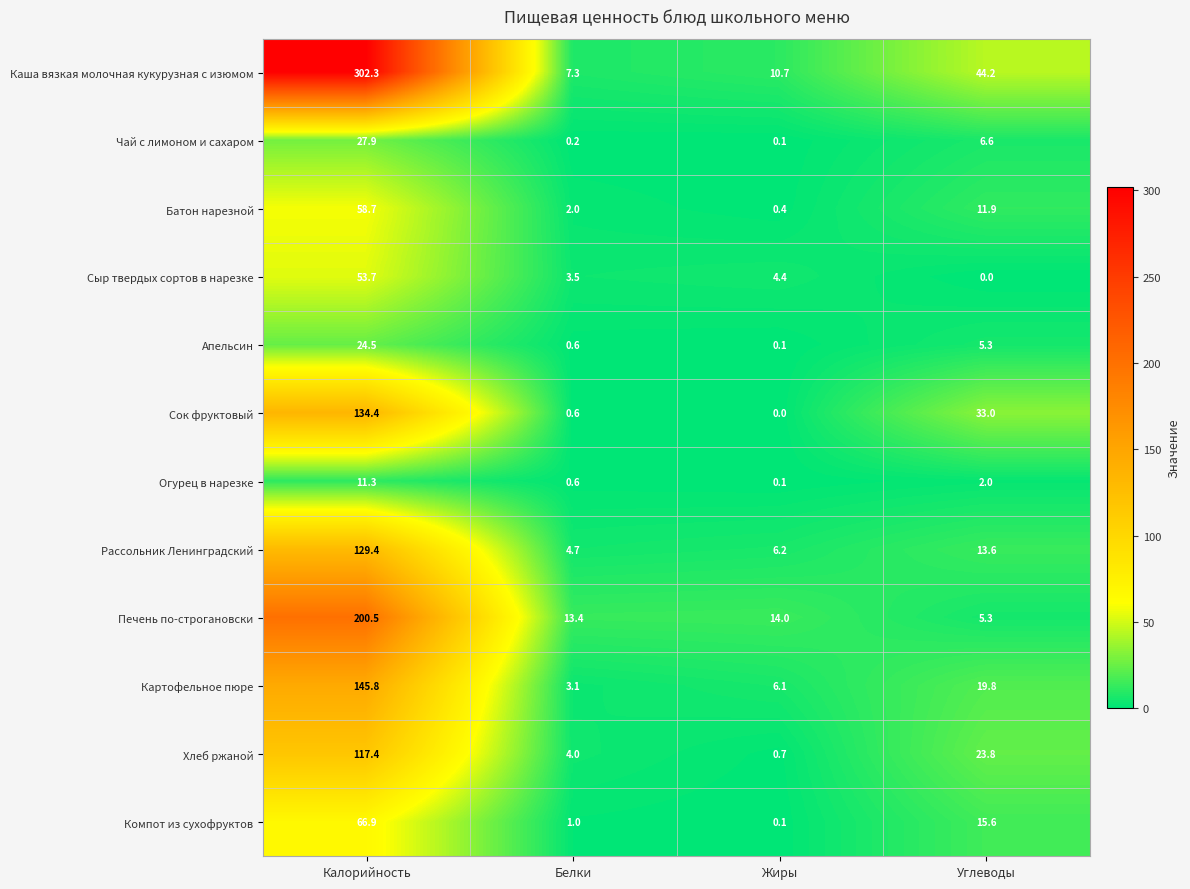

Is it true that Сыр твердых сортов в нарезке equals 3.5 at Белки?

True